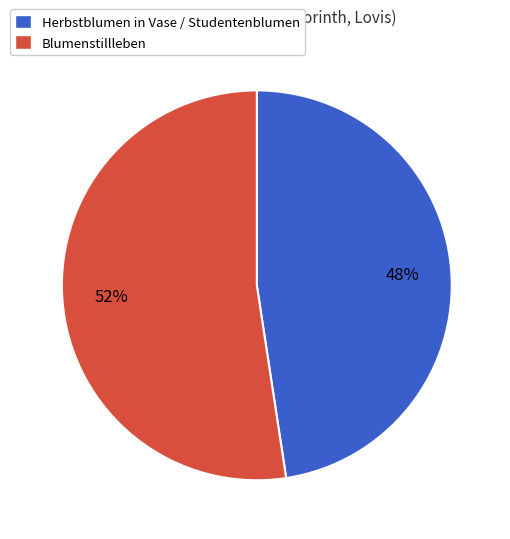

How many slices are in this pie chart?

2